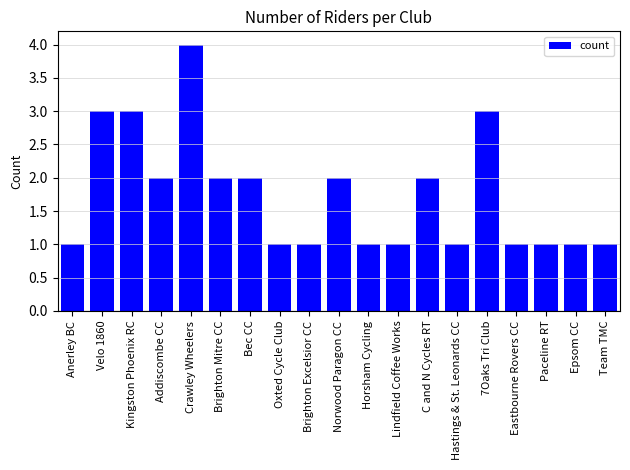

Is it true that the value at Lindfield Coffee Works is 1?

True